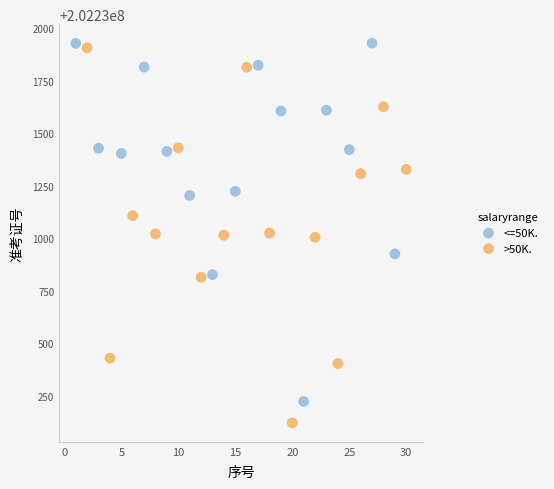

Which series reaches the minimum Y coordinate?

>50K.